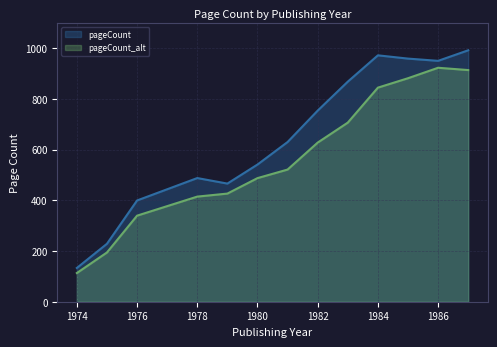

Which category has the lowest value in the pageCount_alt series?

1974